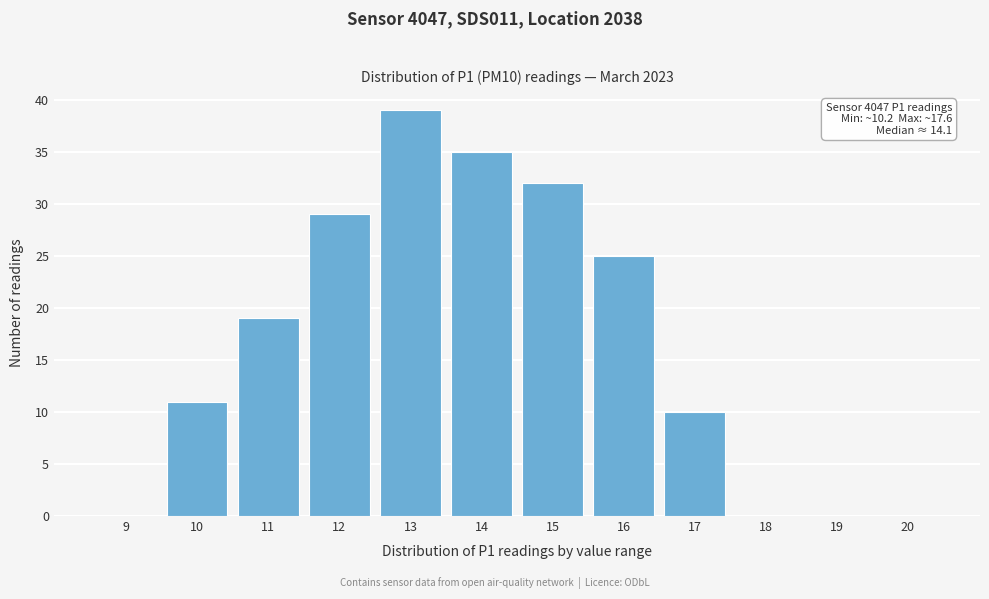

Reading left to right, extract all data points from this chart.

9=0	10=11	11=19	12=29	13=39	14=35	15=32	16=25	17=10	18=0	19=0	20=0